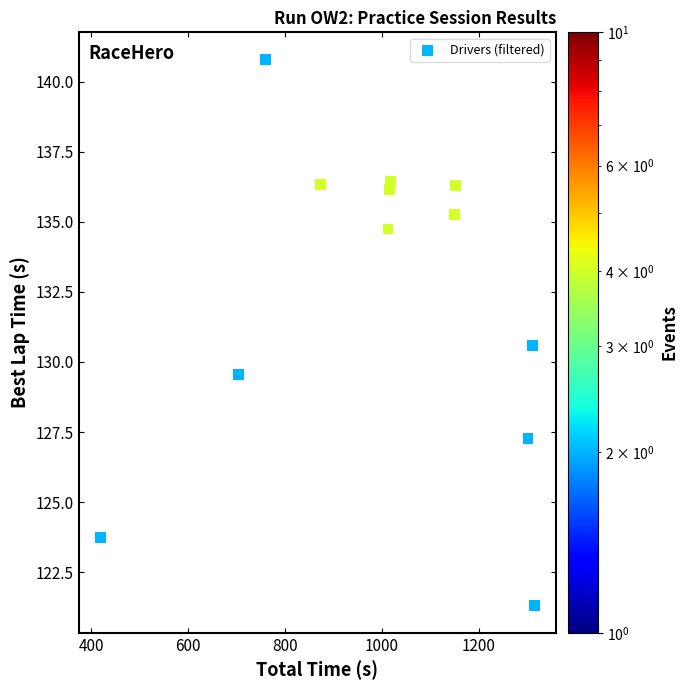

What is the range of Y values (max minus min)?

19.5